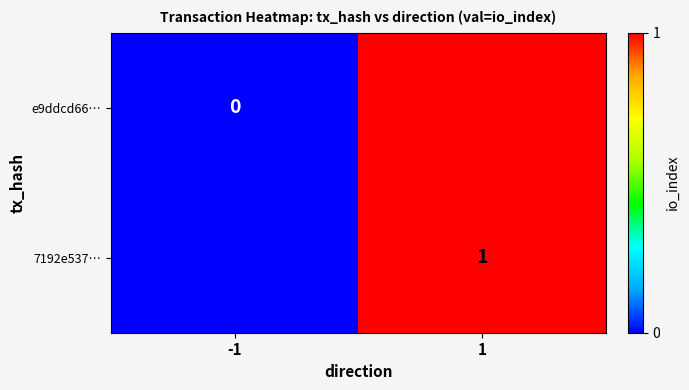

The value of 7192e537… at 1 is 1. True or false?

True